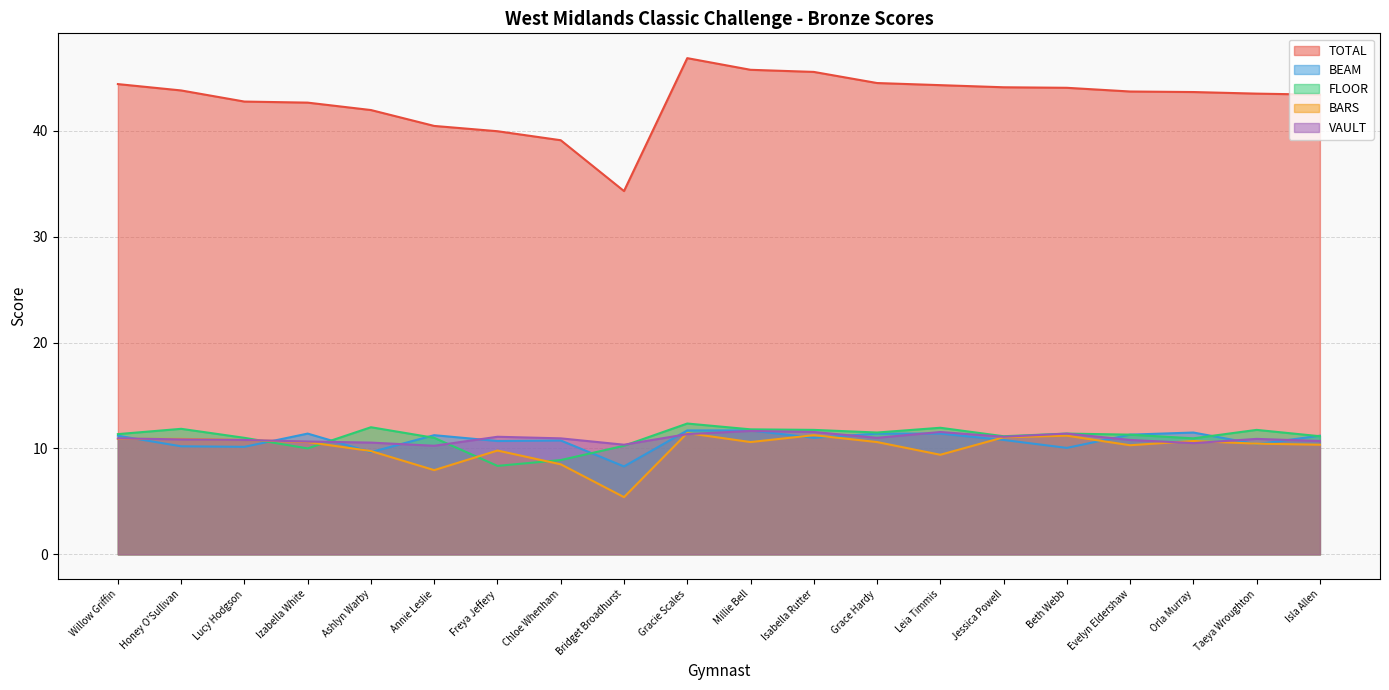

At Lucy Hodgson, list the series in order from largest to smallest.

TOTAL, FLOOR, BARS, VAULT, BEAM